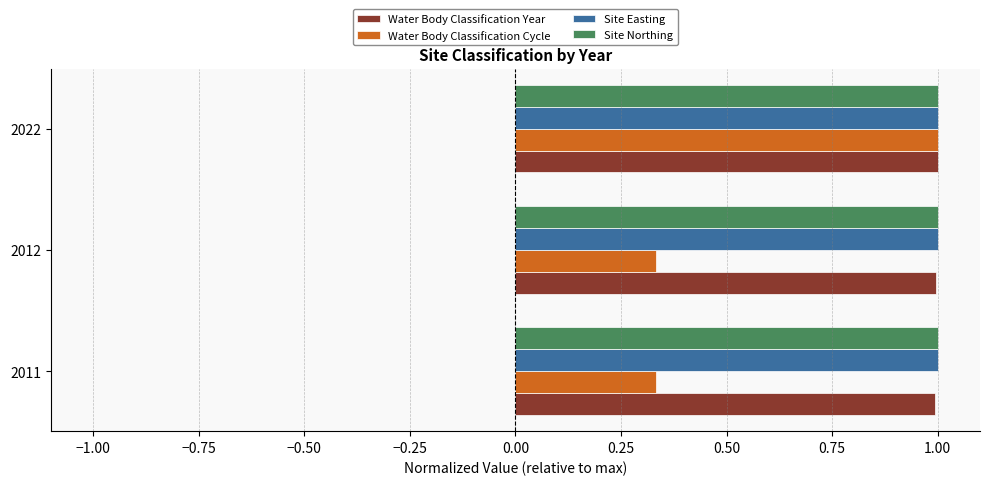

The value of Site Easting at 2011 is 1.0. True or false?

True